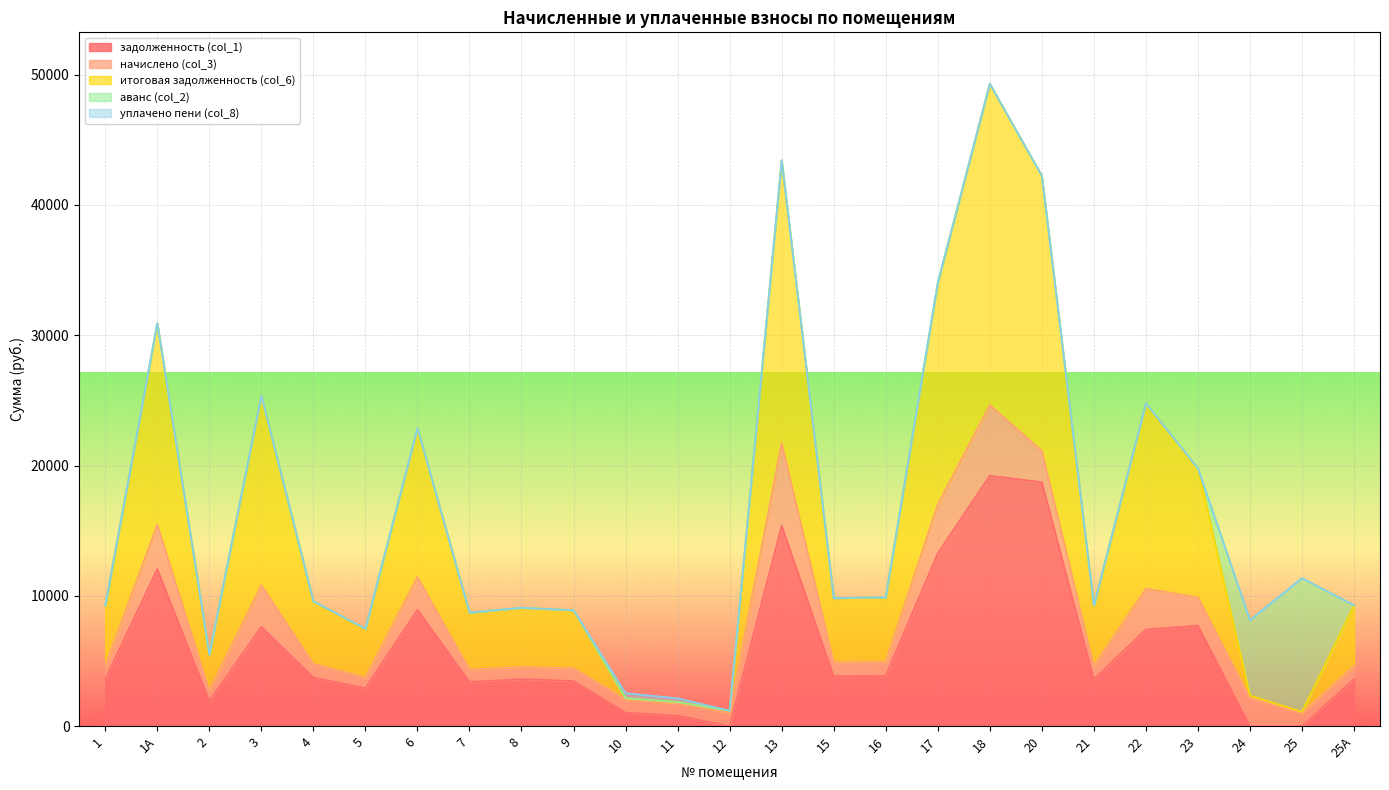

At which category is the sum across all series the highest?

18